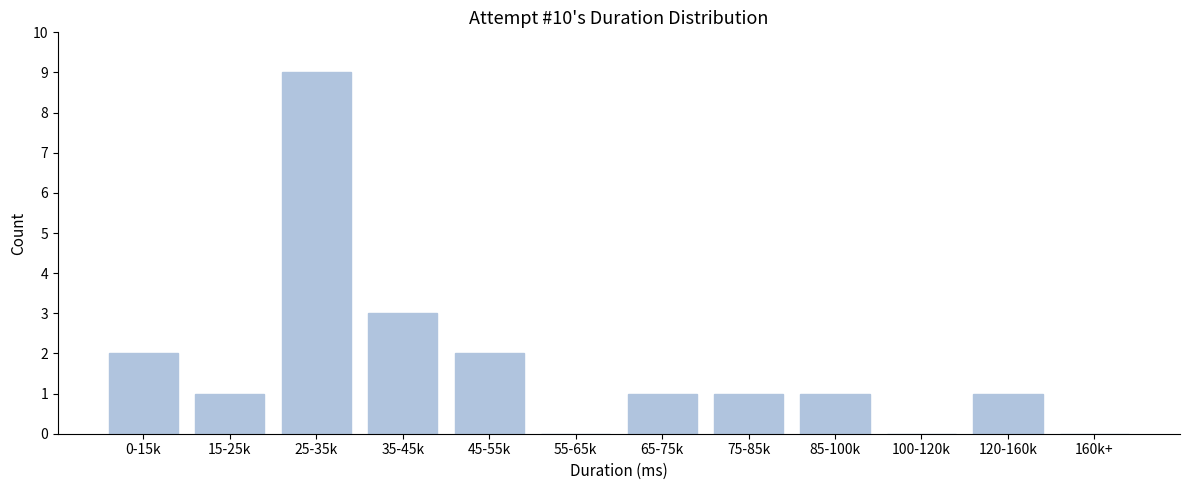

Reading left to right, what are all the values shown in this chart?

0-15k=2	15-25k=1	25-35k=9	35-45k=3	45-55k=2	55-65k=0	65-75k=1	75-85k=1	85-100k=1	100-120k=0	120-160k=1	160k+=0